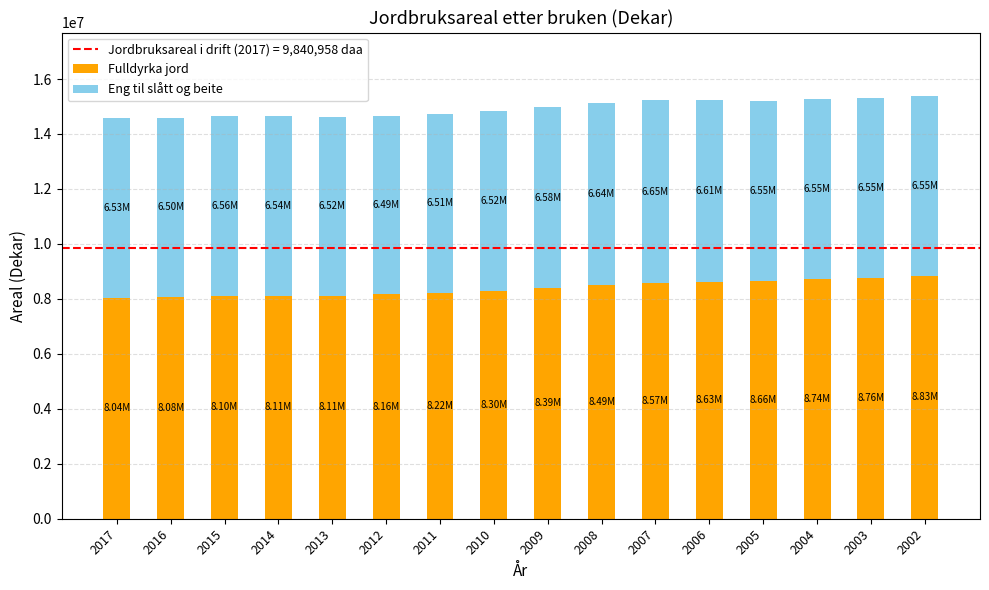

What is the total value across all series at 2009?

14971325